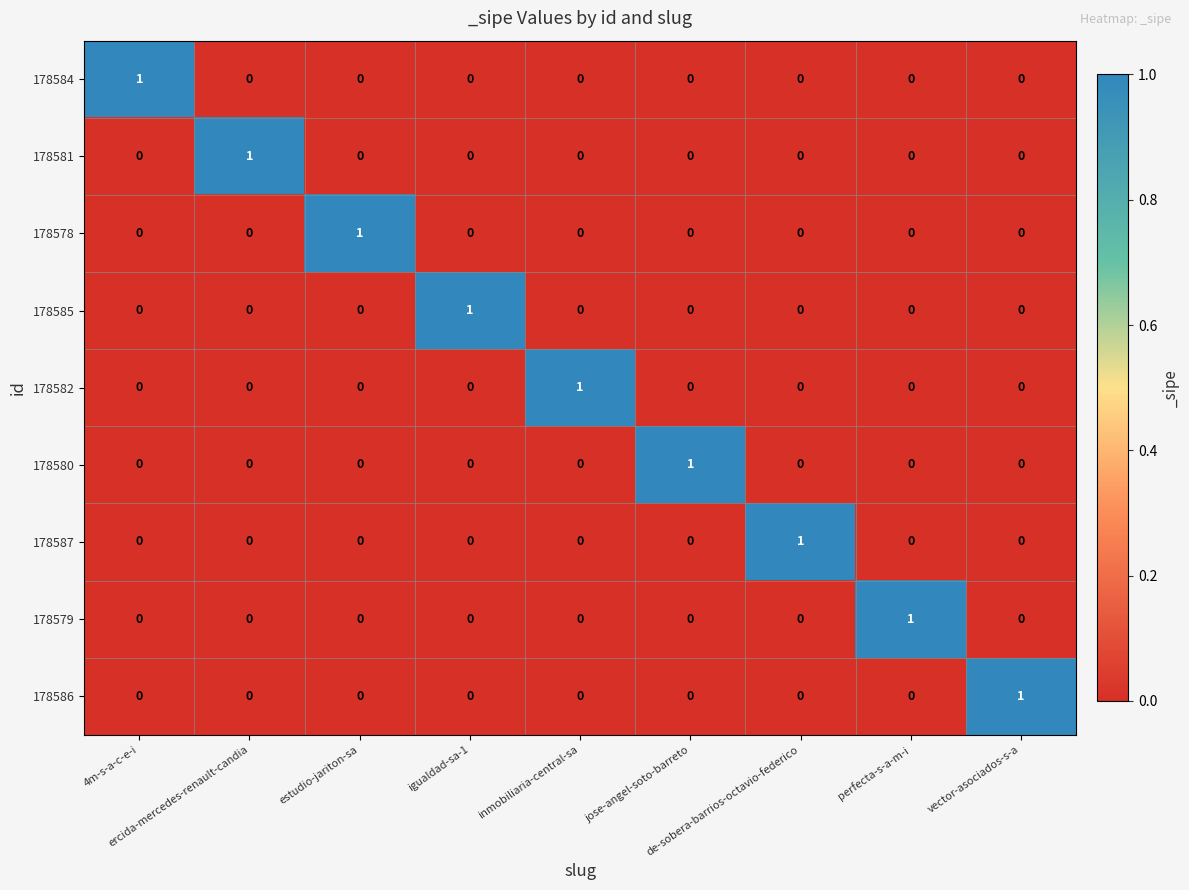

At how many categories does at least one series exceed 0?

9